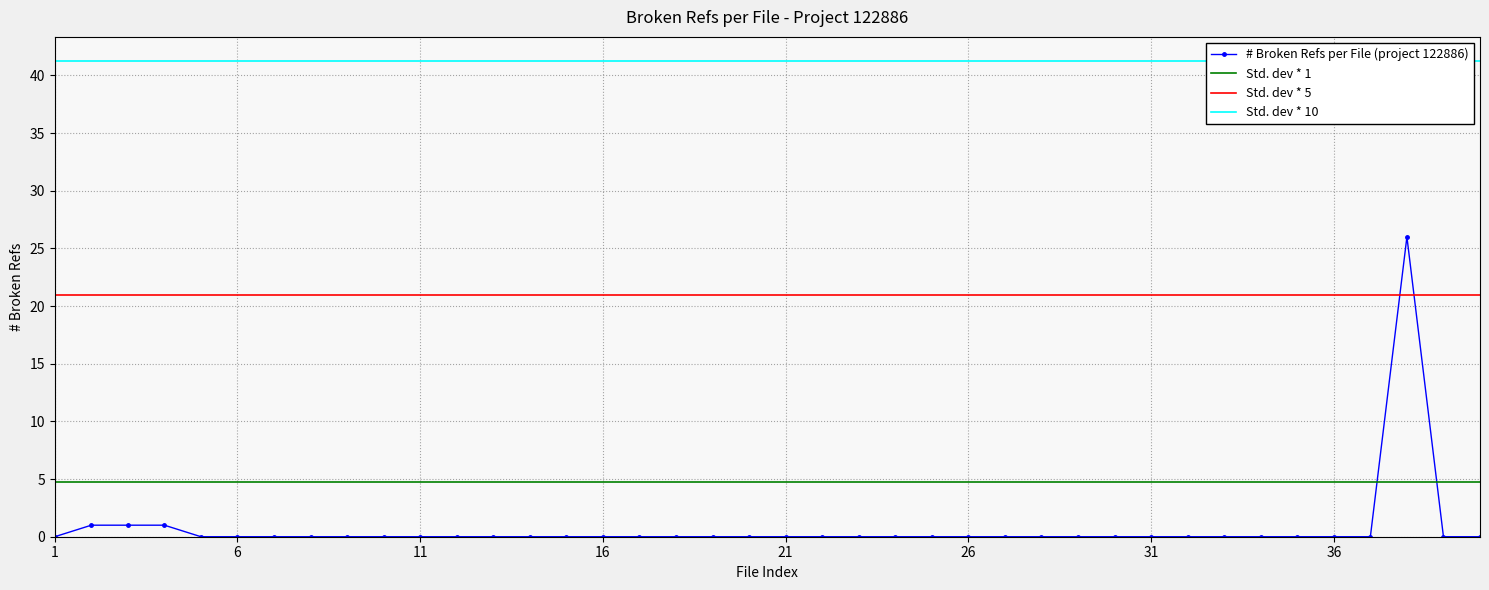

What is the maximum value for # Broken Refs per File (project 122886)?

26